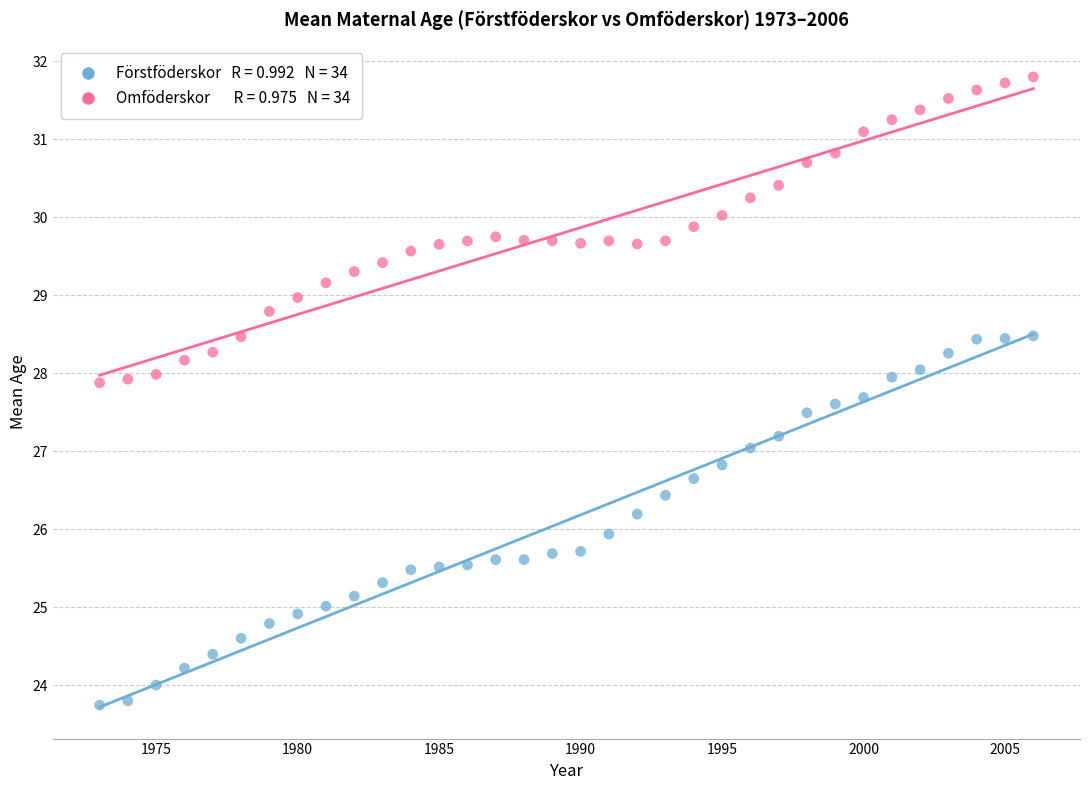

Across all data points, what is the range of X values (max minus min)?

33.0